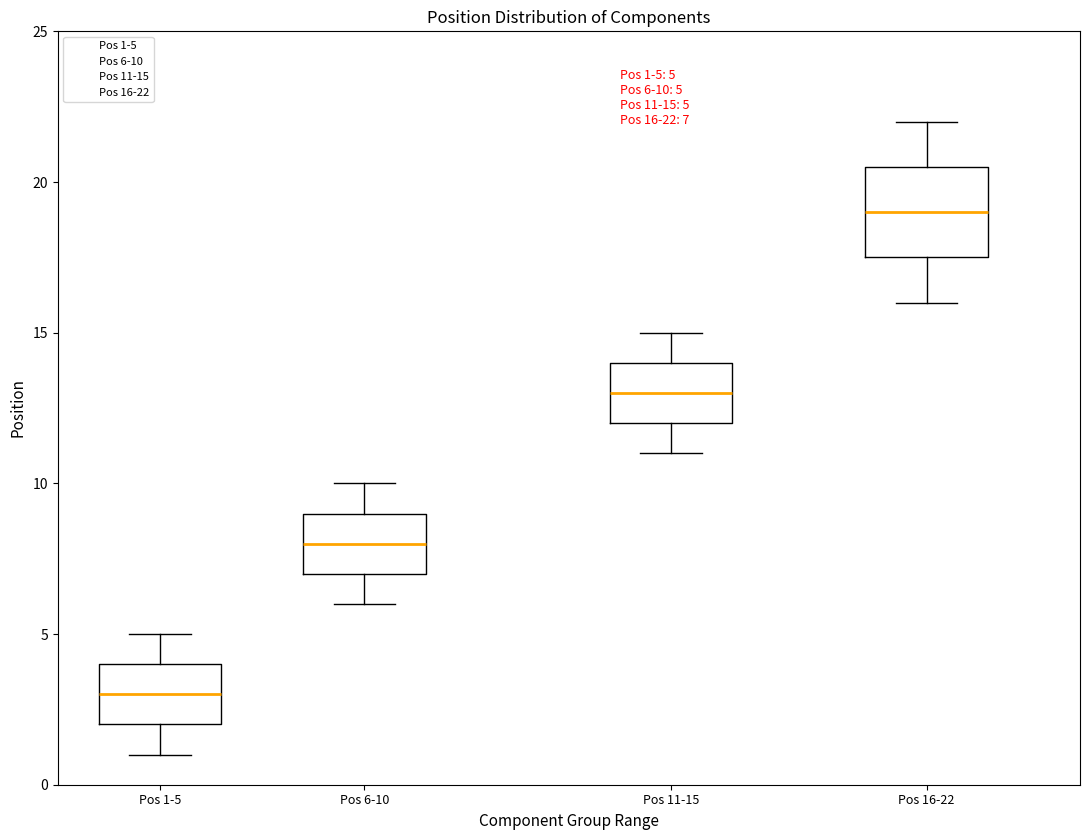

Which box's median line is the highest?

Pos 16-22